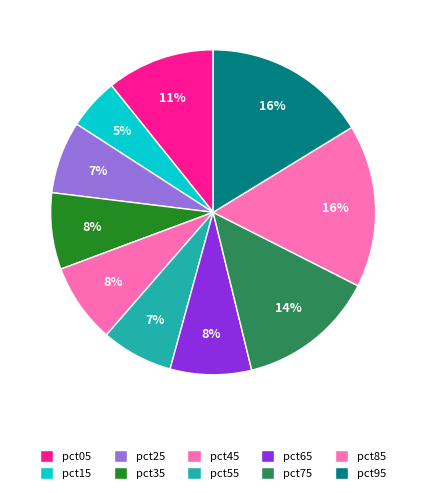

To the nearest percent, what percentage of the pie is pct95?

16%